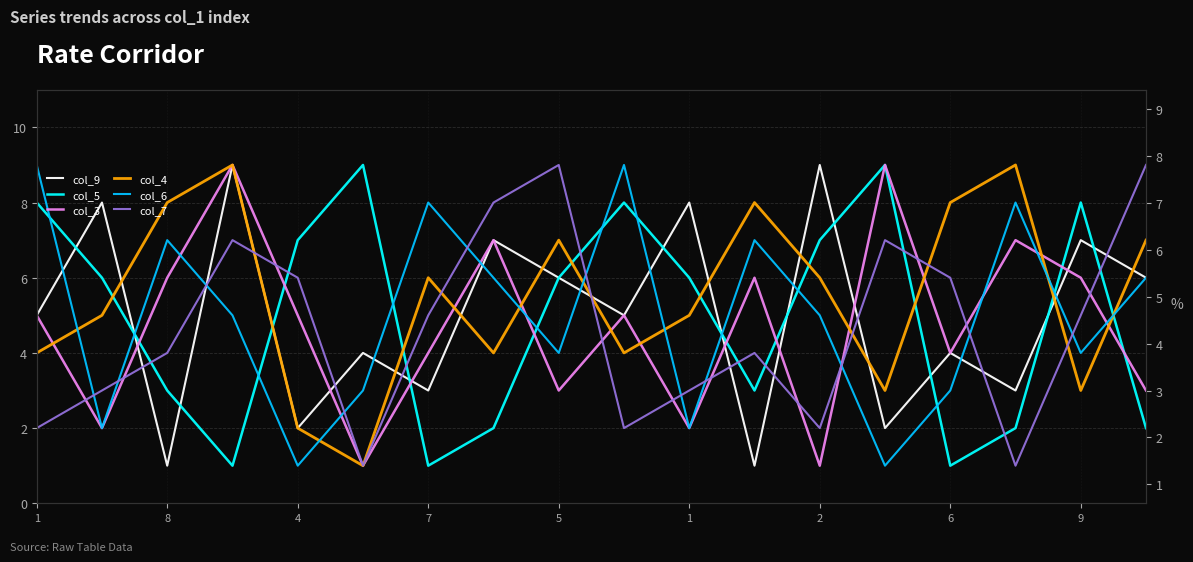

True or false: col_3 and col_5 cross at least once.

True